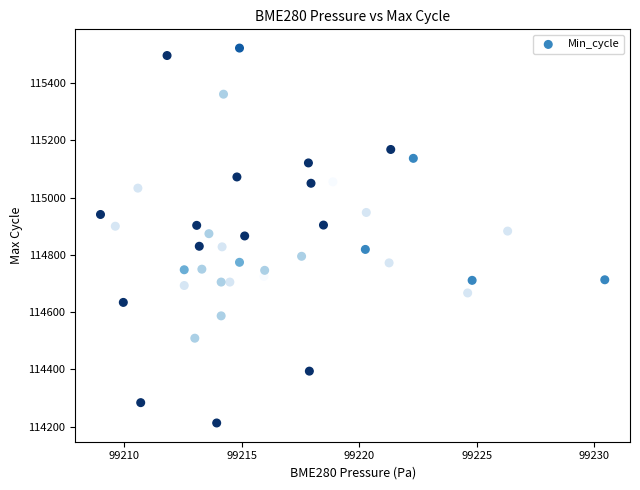

What is the range of Y values (max minus min)?

1309